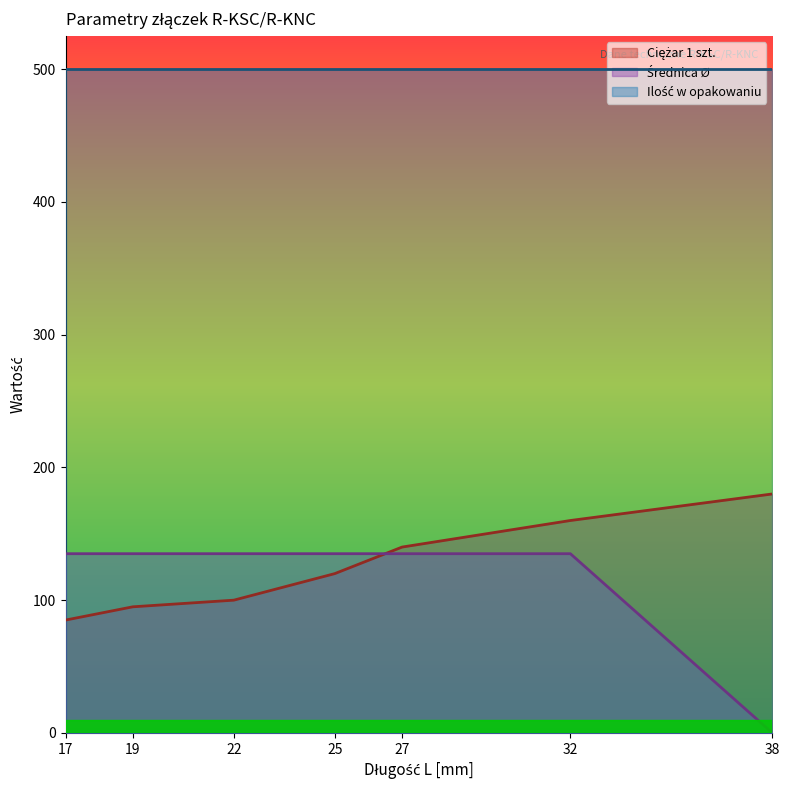

What is the lowest value of the Ciężar 1 szt. series?

85